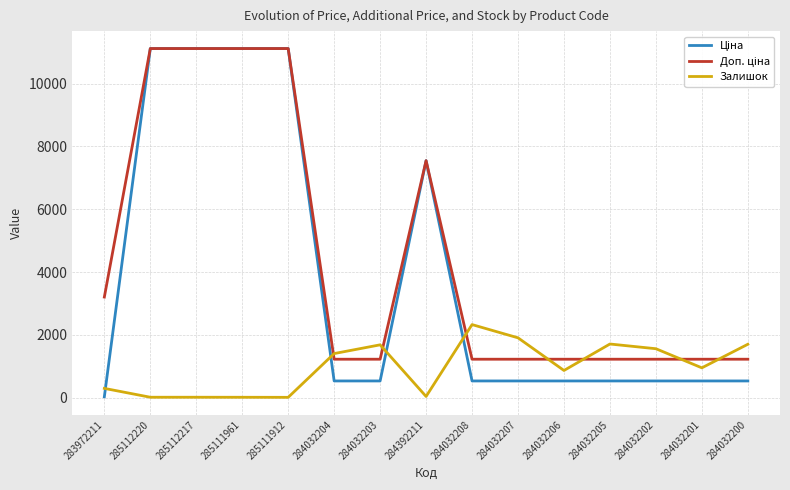

At which label does Залишок reach its peak?

284032208